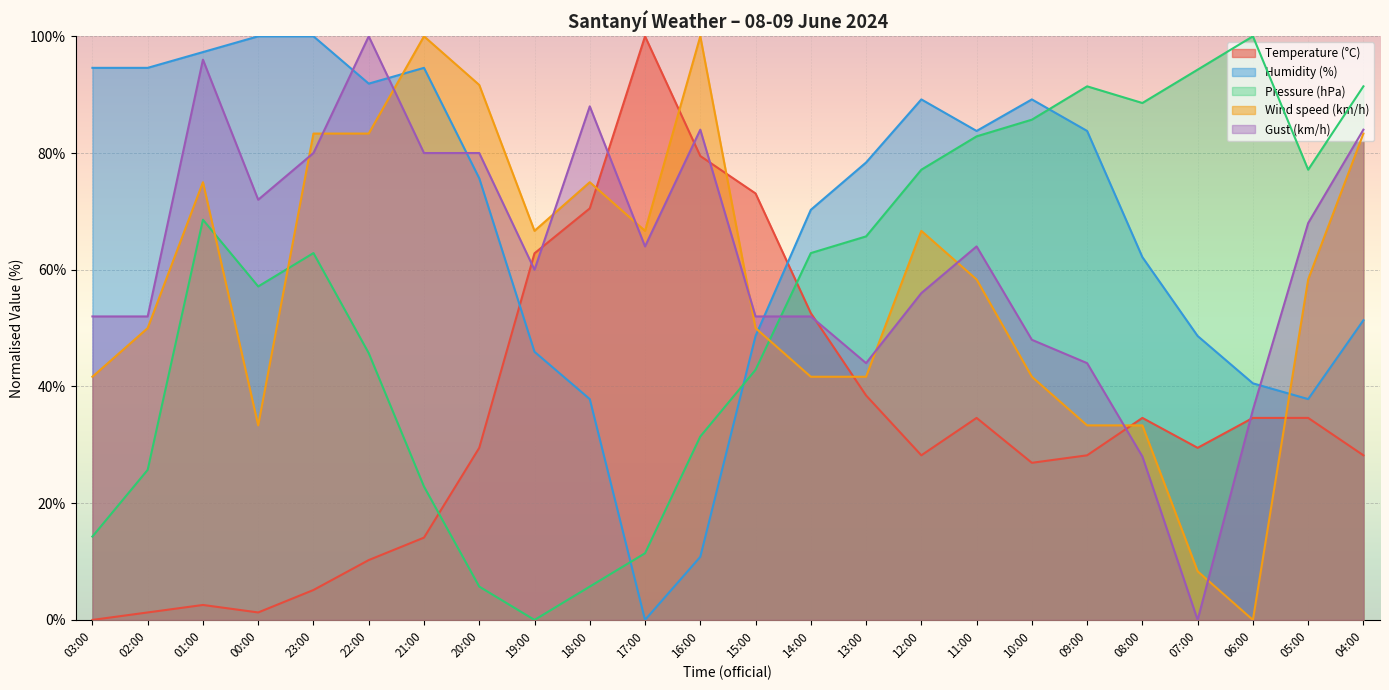

Which series ends up on top after the final intersection of Gust (km/h) and Humidity (%)?

Gust (km/h)